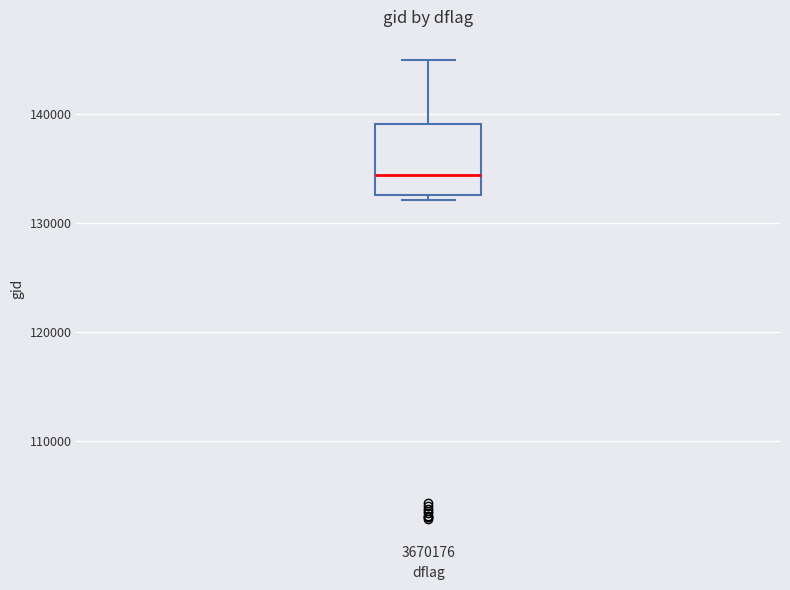

Transcribe this box plot: give where the median line is, the range the box spans, and where the two whiskers end, as read against the y-axis. The values are not printed on the chart, so give them approximately, as read against the axis.

median 134000, box 133000 to 139000, whiskers 132000 to 145000